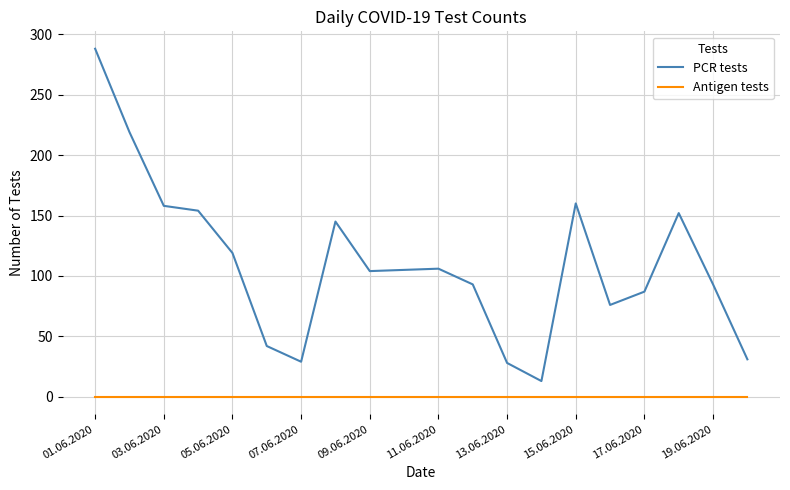

True or false: PCR tests and Antigen tests intersect in this chart.

False